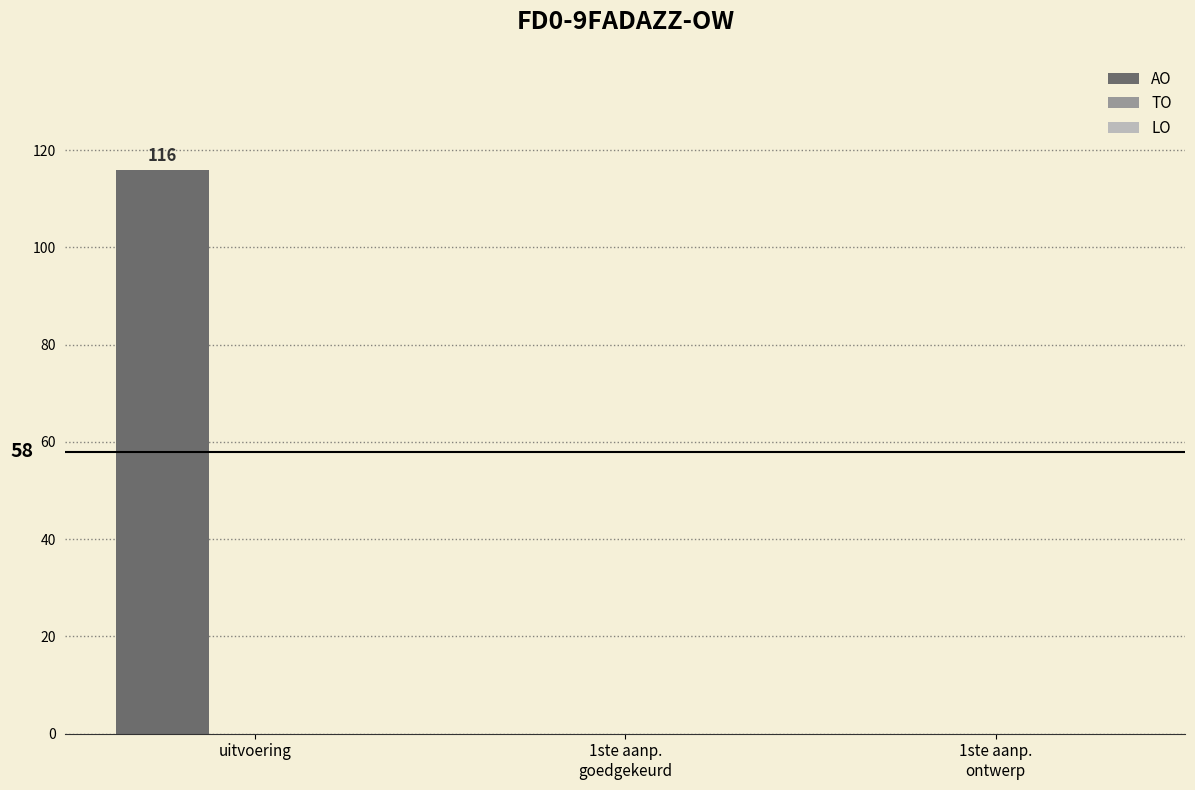

What is the maximum value shown in the chart?

116